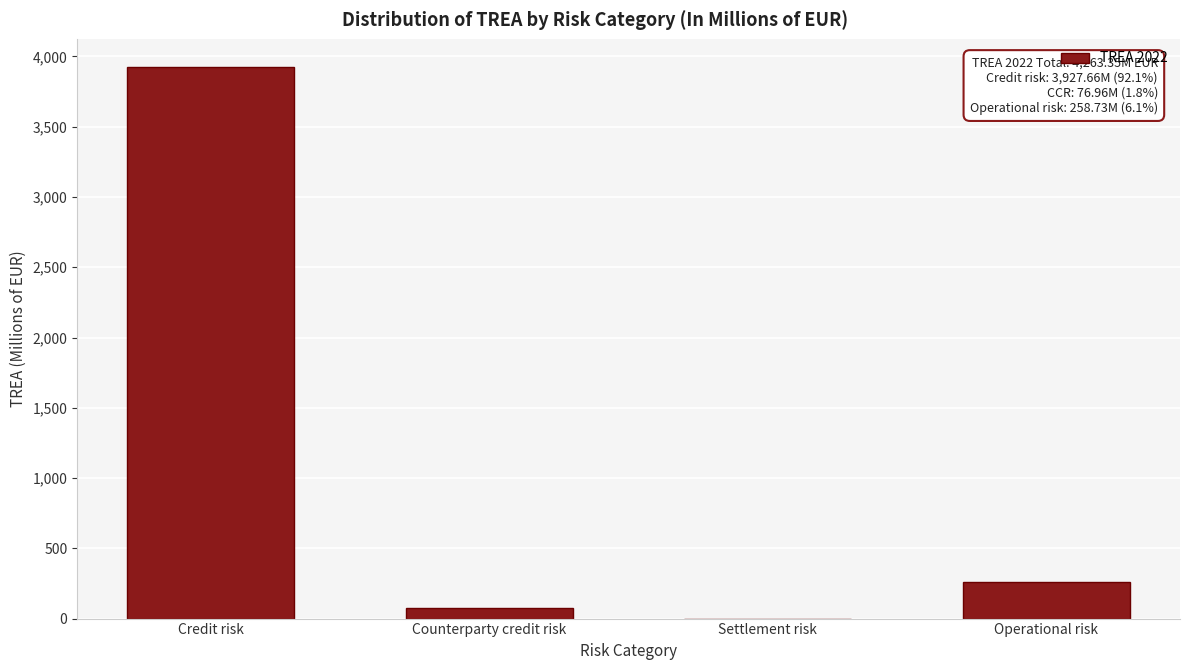

Reading left to right, transcribe all the data shown in this chart.

Credit risk=3927.7	Counterparty credit risk=77.0	Settlement risk=0.0	Operational risk=258.7